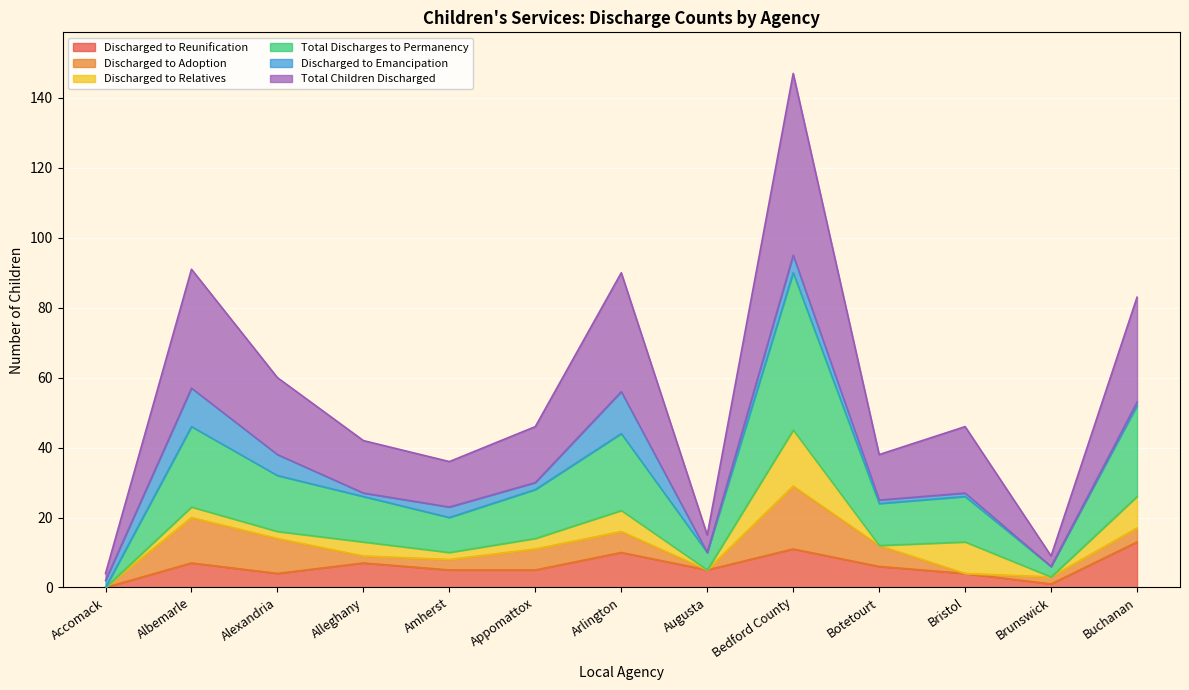

The value of Discharged to Reunification at Albemarle is 7. True or false?

True